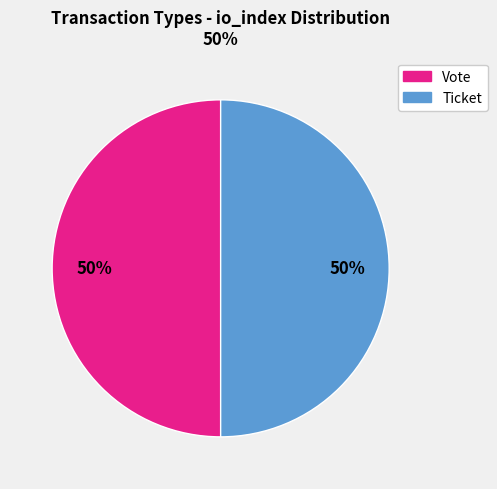

Approximately how many times larger is the value at Vote compared to Ticket?

1.0